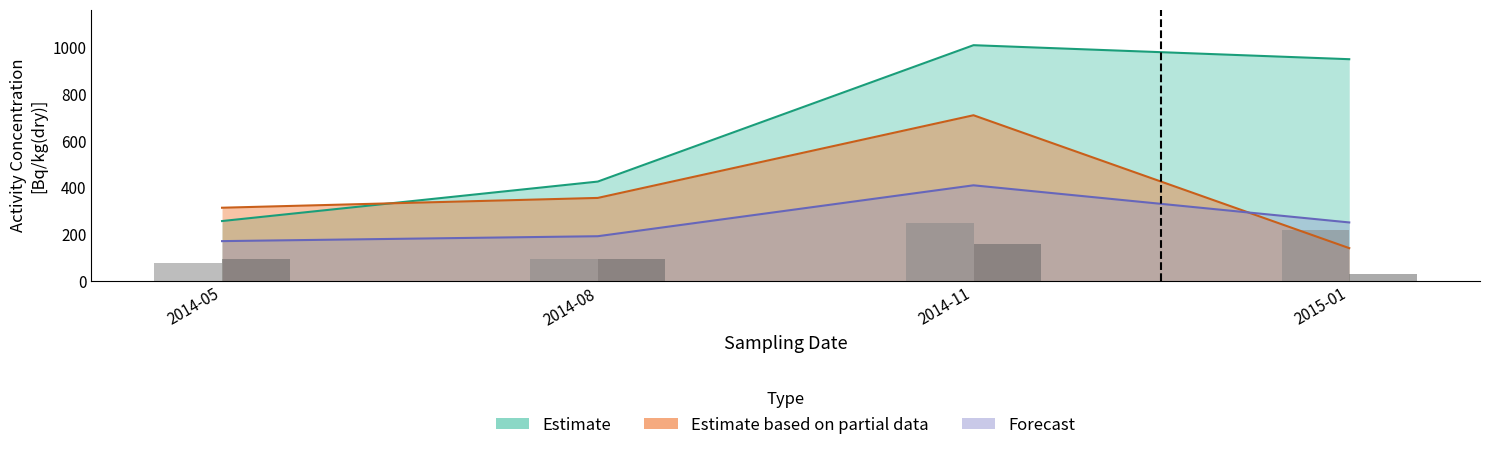

Are the bars grouped side by side (vs. stacked)?

Yes